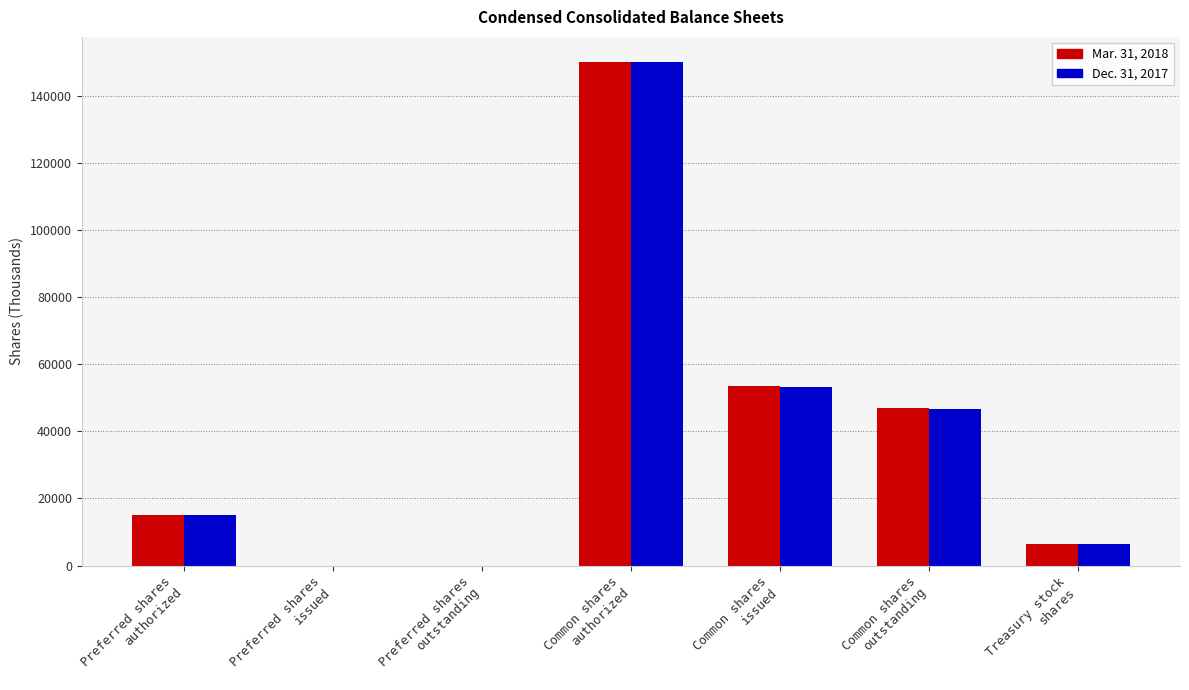

Reading right to left, what are all the values shown in this chart?

Mar. 31, 2018: 6532	47080	53613	150000	0	0	15000
Dec. 31, 2017: 6532	46800	53333	150000	0	0	15000